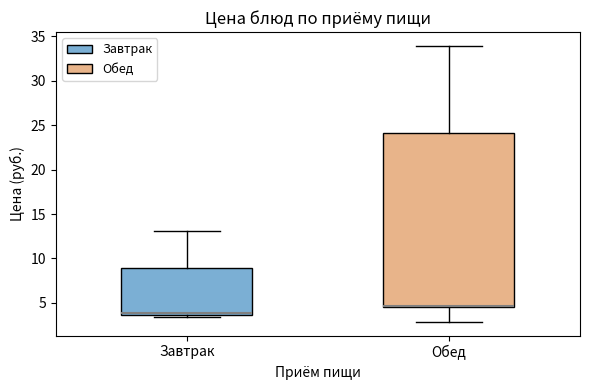

Comparing the boxes themselves (not the whiskers), which one is the tallest?

Обед